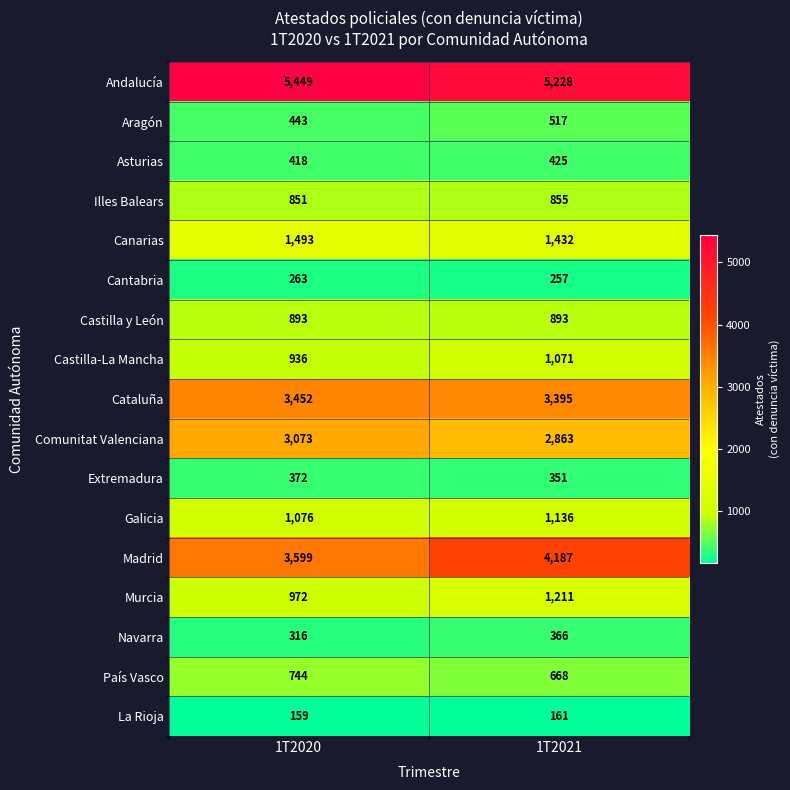

Rank the series at 1T2020 from lowest to highest value.

La Rioja, Cantabria, Navarra, Extremadura, Asturias, Aragón, País Vasco, Illes Balears, Castilla y León, Castilla-La Mancha, Murcia, Galicia, Canarias, Comunitat Valenciana, Cataluña, Madrid, Andalucía